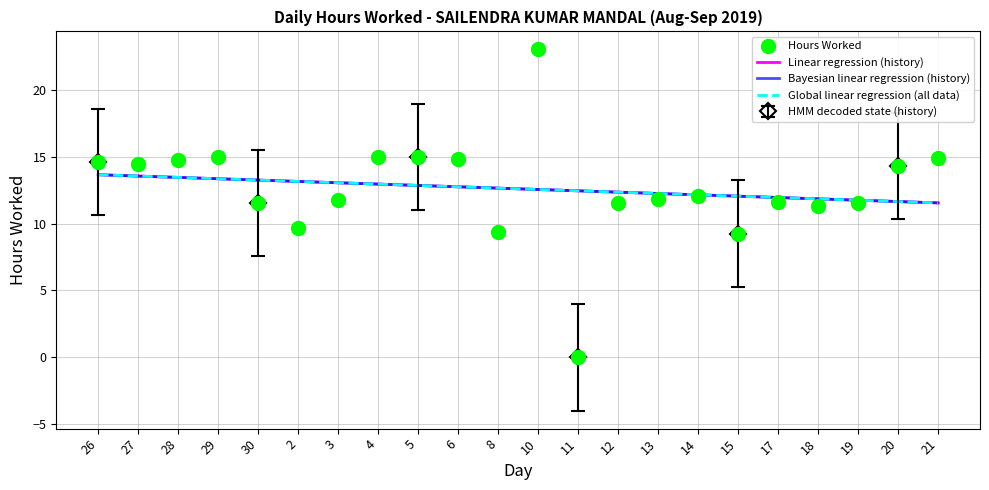

How many categories are shown in the chart?

22